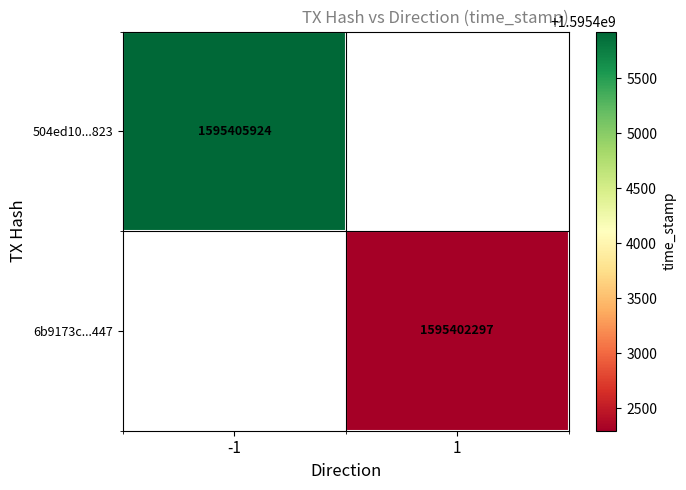

Between 1 and -1, which is larger?

-1